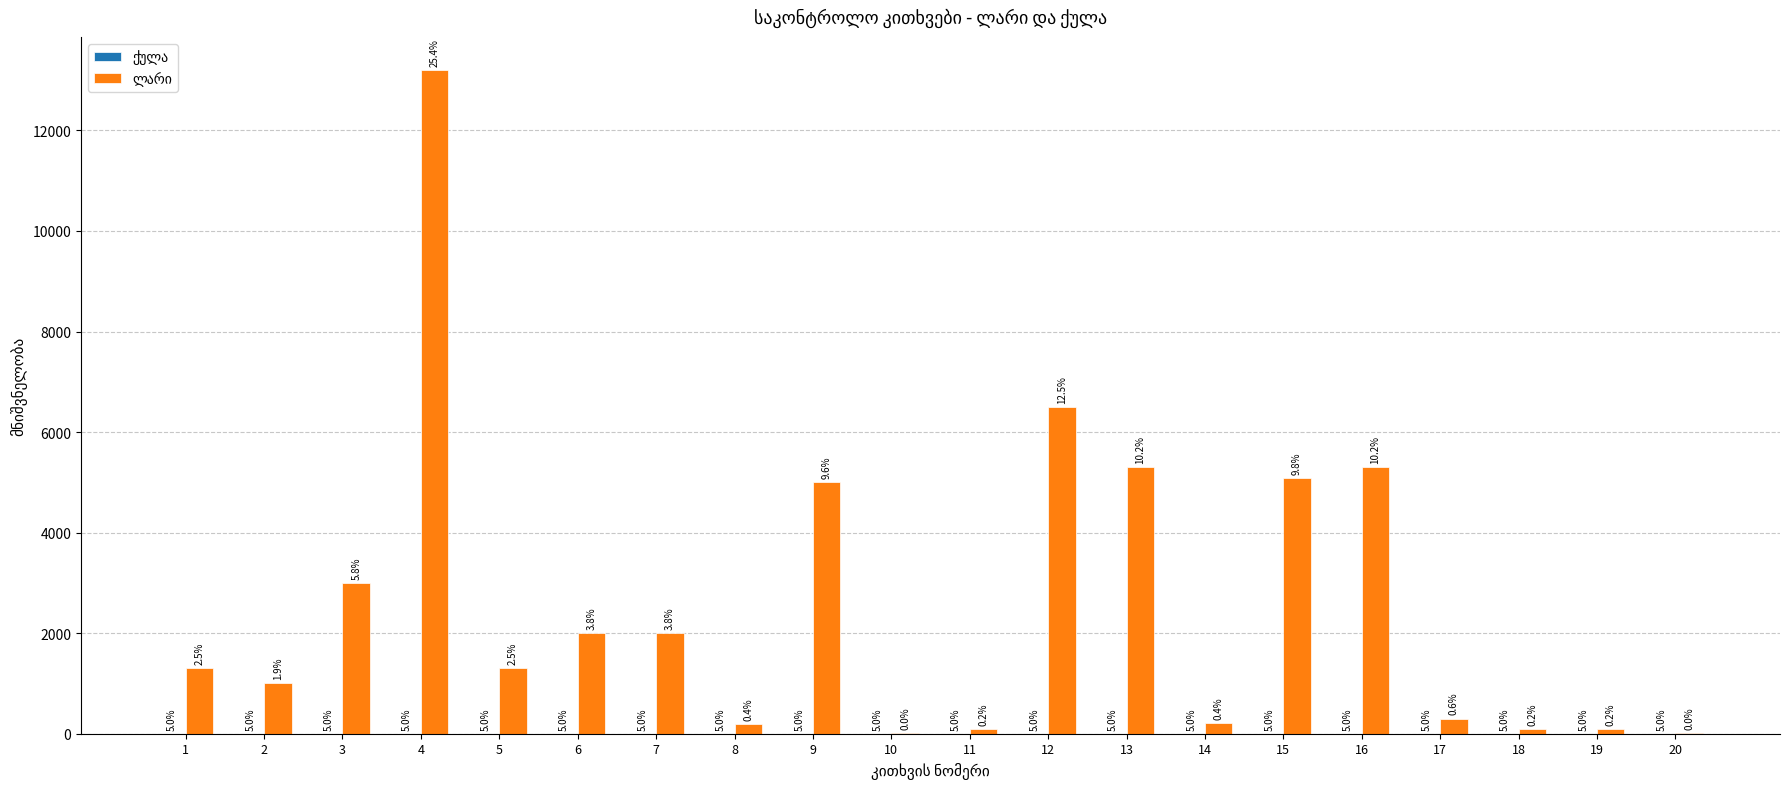

How many groups of bars are there?

20